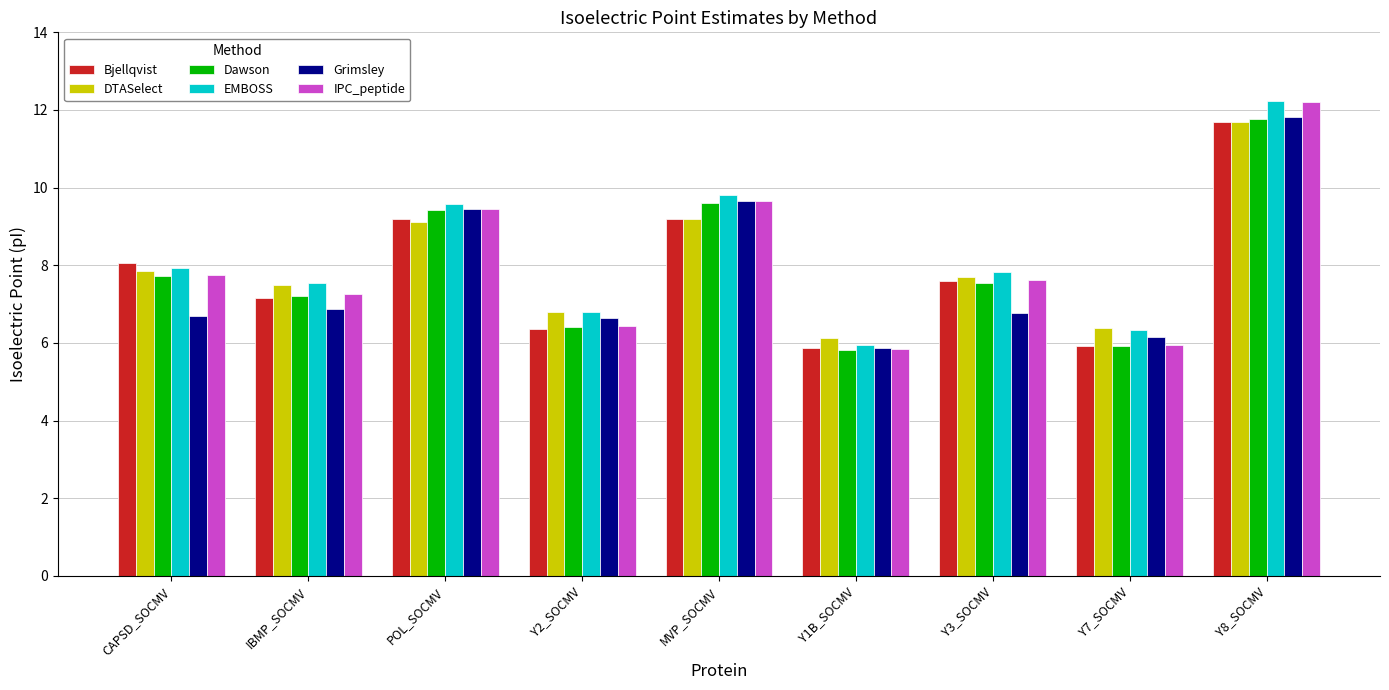

Which series has the largest total across all categories?

EMBOSS